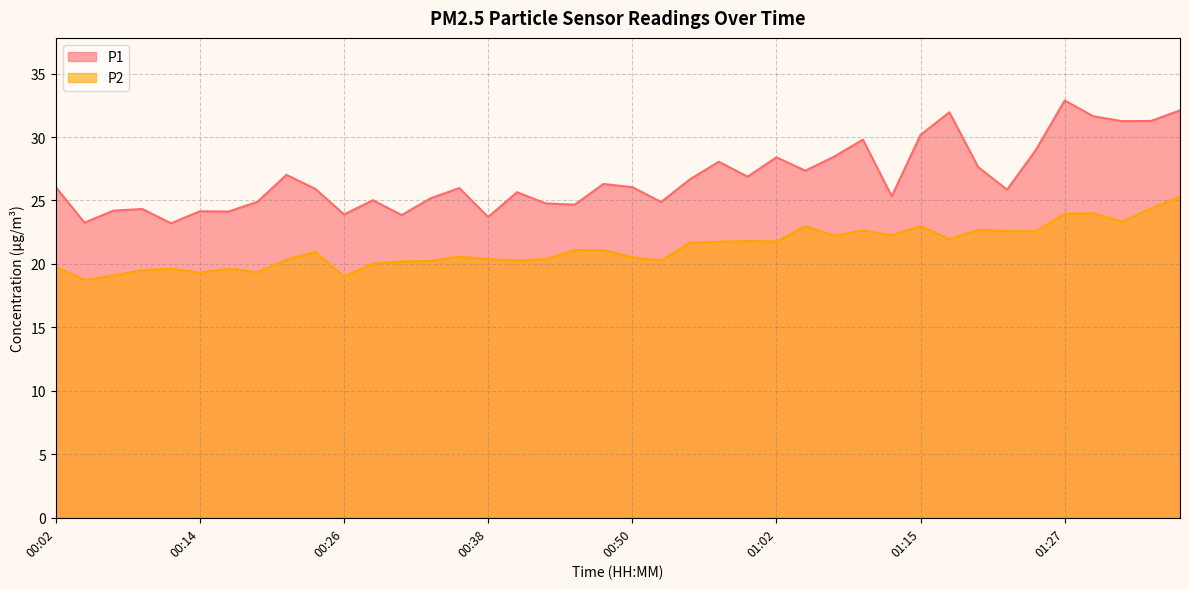

Where is P1 nearest to the value 28?

00:58